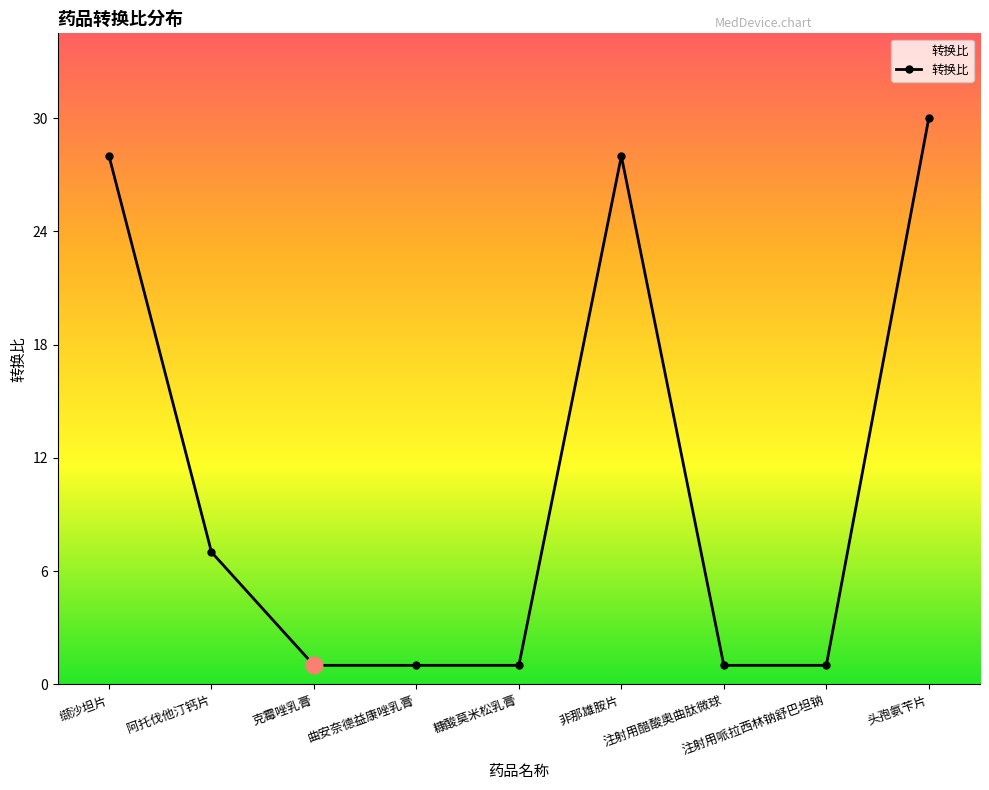

How many lines are shown in the chart?

1